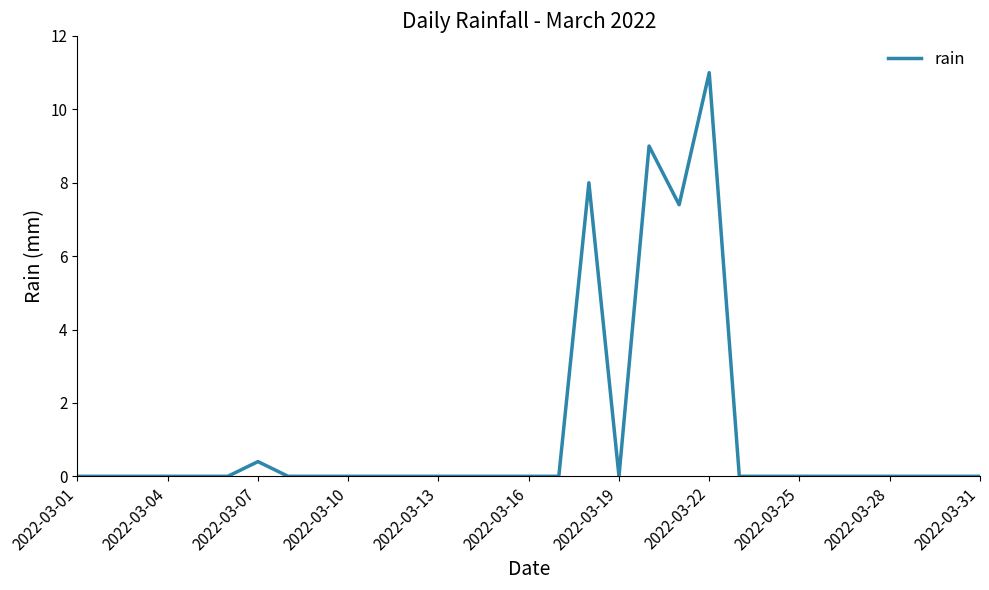

What is the difference between the maximum and minimum values?

11.0